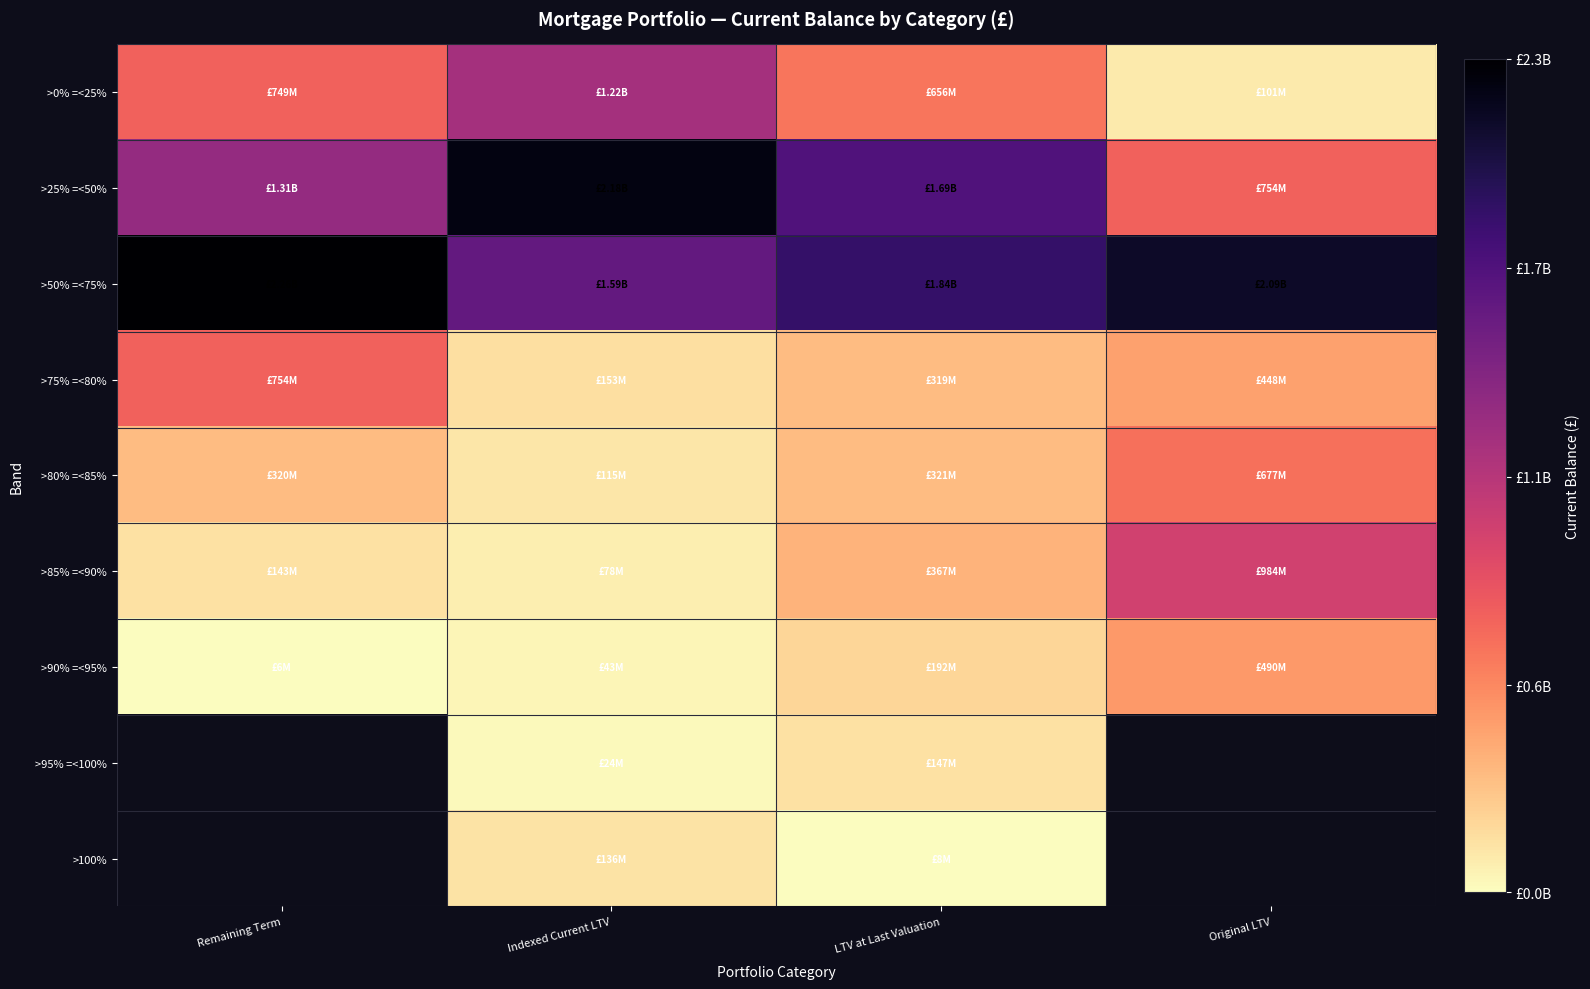

What is the sum of all >85% =<90% values?

1571233527.3